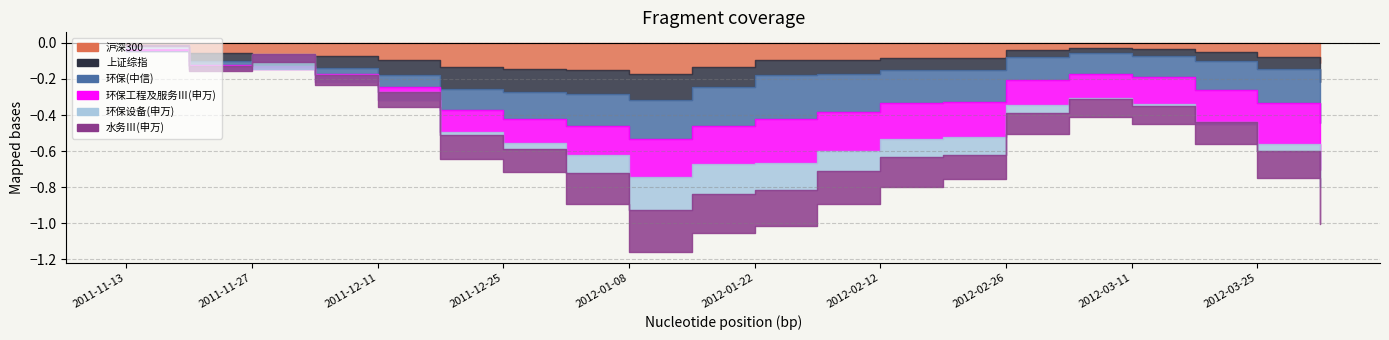

Reading left to right, what are all the values shown in this chart?

沪深300: 2011-11-13=-0.0	2011-11-20=-0.1	2011-11-27=-0.1	2011-12-04=-0.1	2011-12-11=-0.1	2011-12-18=-0.1	2011-12-25=-0.1	2012-01-01=-0.2	2012-01-08=-0.2	2012-01-15=-0.1	2012-01-22=-0.1	2012-02-05=-0.1	2012-02-12=-0.1	2012-02-19=-0.1	2012-02-26=-0.0	2012-03-04=-0.0	2012-03-11=-0.0	2012-03-18=-0.1	2012-03-25=-0.1	2012-04-01=-0.1
上证综指: 2011-11-13=-0.0	2011-11-20=-0.0	2011-11-27=-0.1	2011-12-04=-0.1	2011-12-11=-0.1	2011-12-18=-0.1	2011-12-25=-0.1	2012-01-01=-0.1	2012-01-08=-0.1	2012-01-15=-0.1	2012-01-22=-0.1	2012-02-05=-0.1	2012-02-12=-0.1	2012-02-19=-0.1	2012-02-26=-0.0	2012-03-04=-0.0	2012-03-11=-0.0	2012-03-18=-0.0	2012-03-25=-0.1	2012-04-01=-0.1
环保(中信): 2011-11-13=0.0	2011-11-20=-0.0	2011-11-27=-0.0	2011-12-04=-0.0	2011-12-11=-0.1	2011-12-18=-0.1	2011-12-25=-0.1	2012-01-01=-0.2	2012-01-08=-0.2	2012-01-15=-0.2	2012-01-22=-0.2	2012-02-05=-0.2	2012-02-12=-0.2	2012-02-19=-0.2	2012-02-26=-0.1	2012-03-04=-0.1	2012-03-11=-0.1	2012-03-18=-0.2	2012-03-25=-0.2	2012-04-01=-0.2
环保工程及服务Ⅲ(申万): 2011-11-13=0.0	2011-11-20=-0.0	2011-11-27=-0.0	2011-12-04=-0.0	2011-12-11=-0.1	2011-12-18=-0.1	2011-12-25=-0.1	2012-01-01=-0.2	2012-01-08=-0.2	2012-01-15=-0.2	2012-01-22=-0.2	2012-02-05=-0.2	2012-02-12=-0.2	2012-02-19=-0.2	2012-02-26=-0.1	2012-03-04=-0.1	2012-03-11=-0.1	2012-03-18=-0.2	2012-03-25=-0.2	2012-04-01=-0.3
环保设备(申万): 2011-11-13=0.0	2011-11-20=0.0	2011-11-27=0.1	2011-12-04=0.0	2011-12-11=0.0	2011-12-18=-0.0	2011-12-25=-0.0	2012-01-01=-0.1	2012-01-08=-0.2	2012-01-15=-0.2	2012-01-22=-0.1	2012-02-05=-0.1	2012-02-12=-0.1	2012-02-19=-0.1	2012-02-26=-0.0	2012-03-04=-0.0	2012-03-11=-0.0	2012-03-18=0.0	2012-03-25=-0.0	2012-04-01=-0.1
水务Ⅲ(申万): 2011-11-13=-0.0	2011-11-20=-0.0	2011-11-27=-0.0	2011-12-04=-0.1	2011-12-11=-0.1	2011-12-18=-0.1	2011-12-25=-0.1	2012-01-01=-0.2	2012-01-08=-0.2	2012-01-15=-0.2	2012-01-22=-0.2	2012-02-05=-0.2	2012-02-12=-0.2	2012-02-19=-0.1	2012-02-26=-0.1	2012-03-04=-0.1	2012-03-11=-0.1	2012-03-18=-0.1	2012-03-25=-0.1	2012-04-01=-0.2